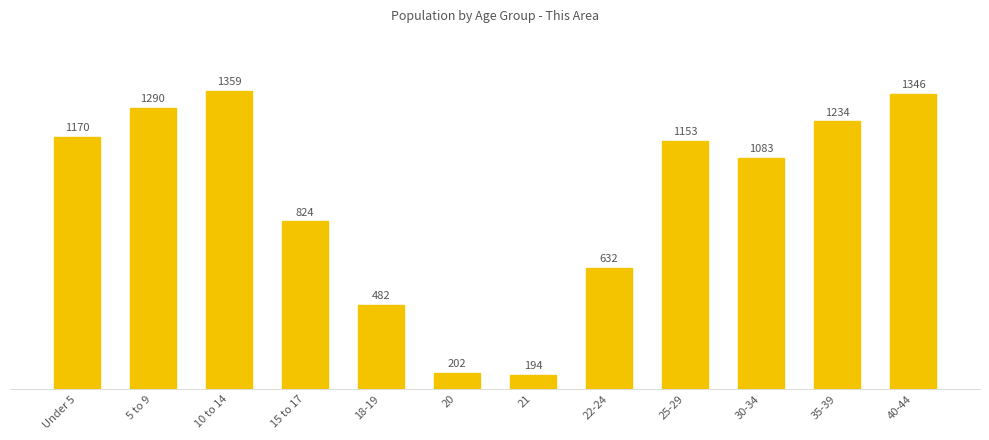

The chart shows a value of 545 at 10 to 14. True or false?

False